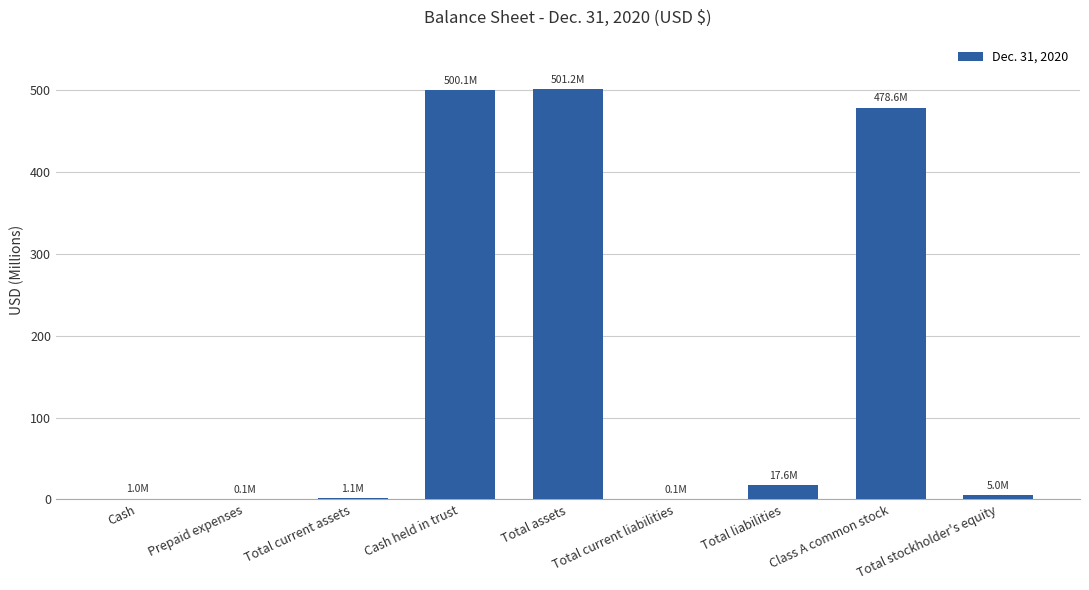

What is the maximum value shown in the chart?

501.2